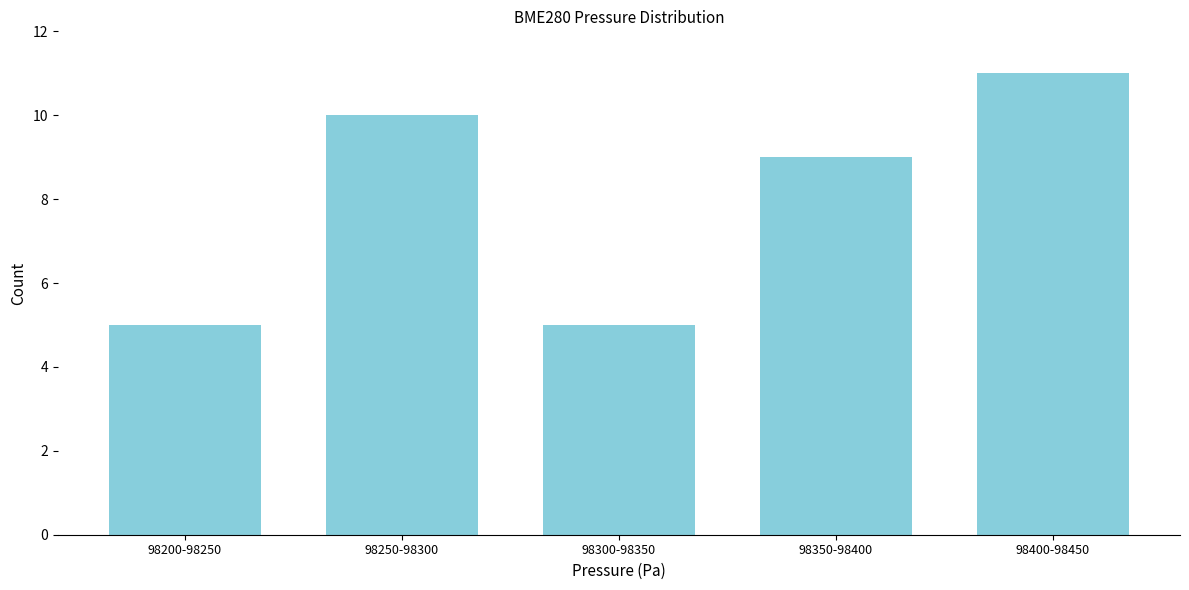

Reading left to right, transcribe all the data shown in this chart.

98200-98250=5	98250-98300=10	98300-98350=5	98350-98400=9	98400-98450=11